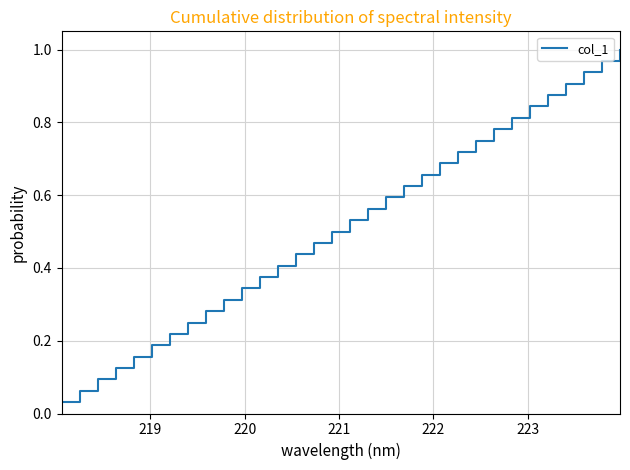

How many lines are shown in the chart?

1